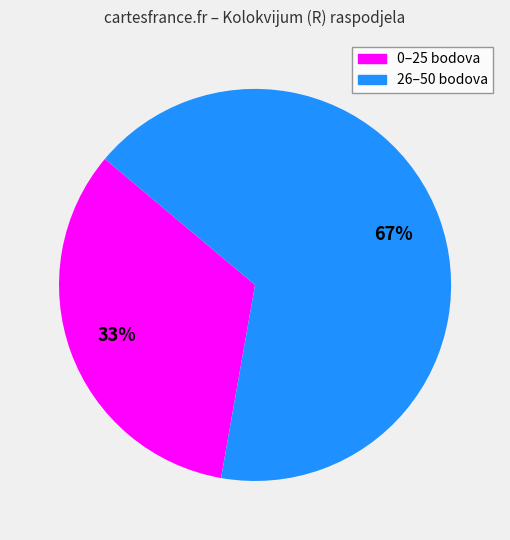

To the nearest percent, what is the average slice percentage?

50%